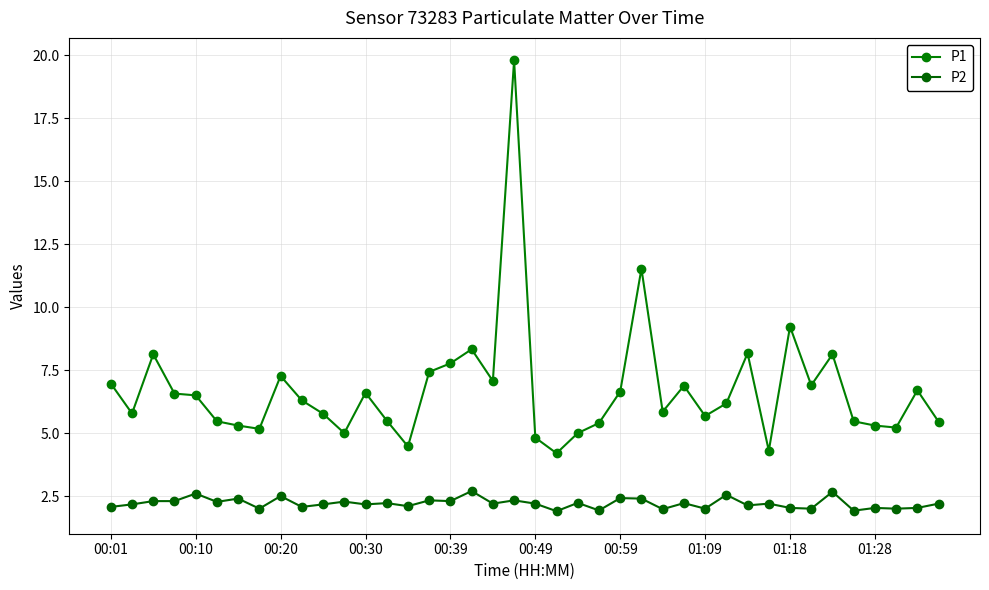

Which series has the widest spread of values?

P1